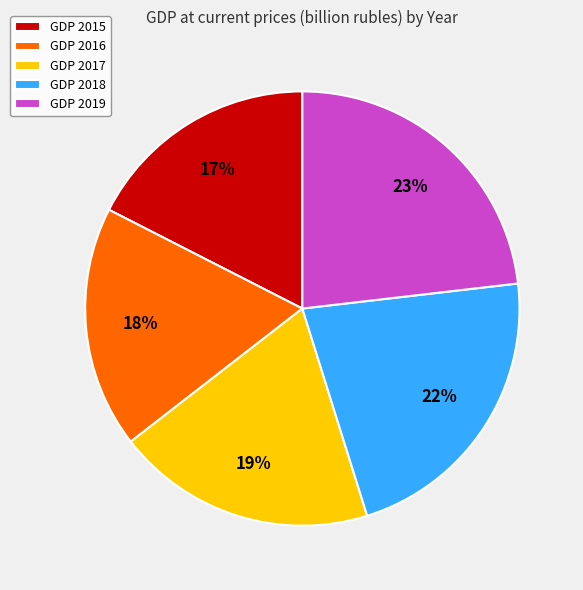

The GDP 2015 slice represents 4% of the pie. True or false?

False